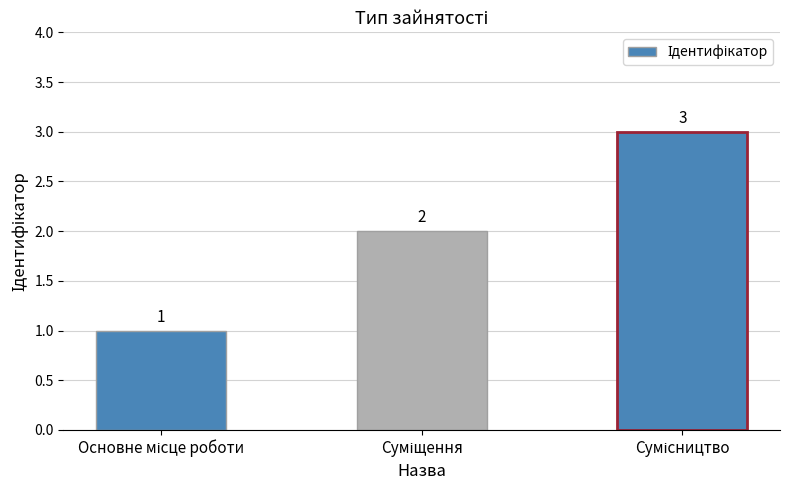

What is the greatest value displayed?

3